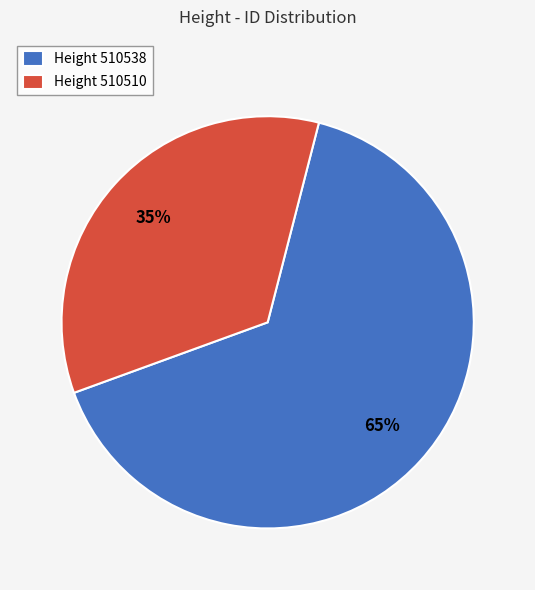

Is there any slice that represents more than half of the pie?

Yes